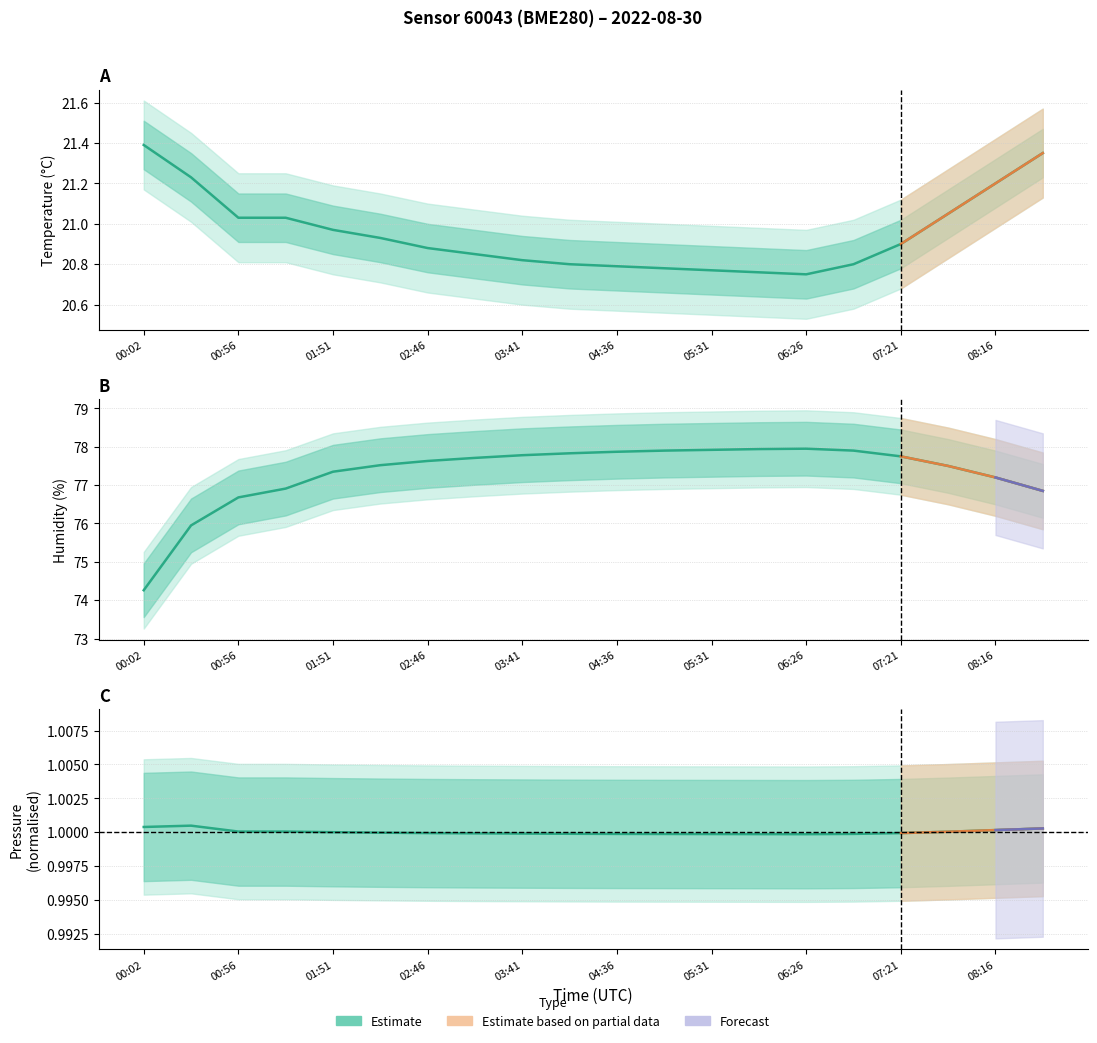

Which series has the widest spread of values?

humidity